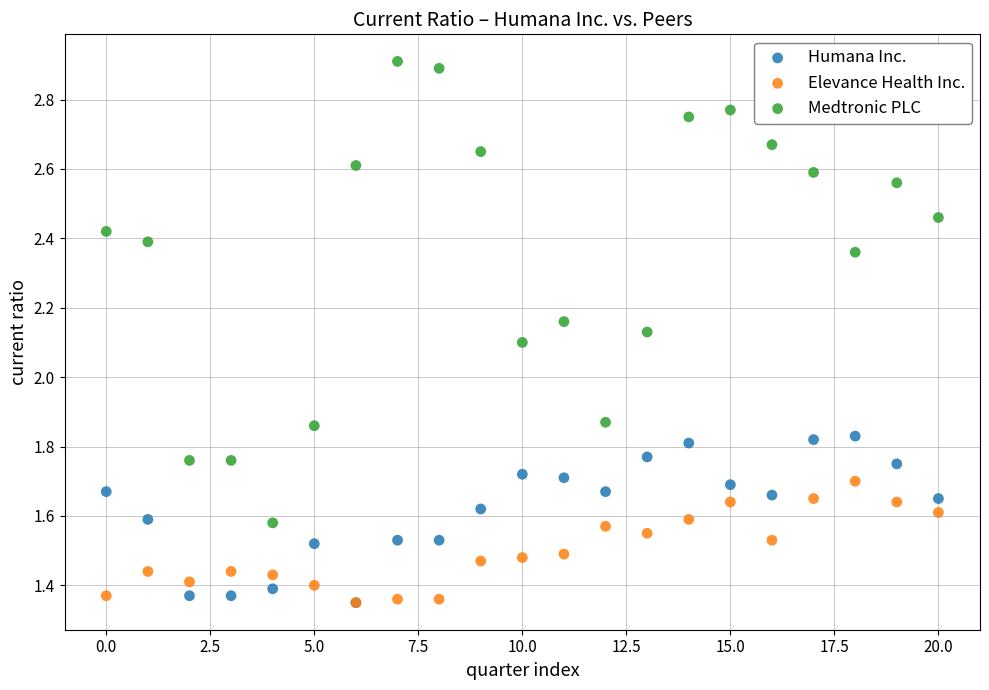

What are all the series names shown in the legend?

Humana Inc., Elevance Health Inc., Medtronic PLC